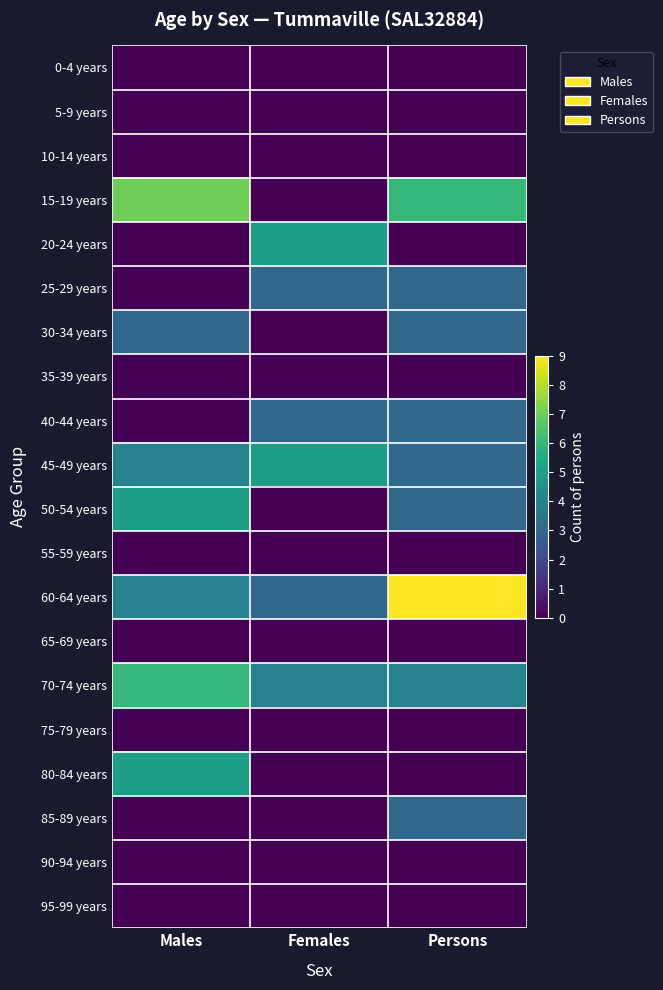

Reading right to left, extract all data points from this chart.

0-4 years: Persons=0	Females=0	Males=0
5-9 years: Persons=0	Females=0	Males=0
10-14 years: Persons=0	Females=0	Males=0
15-19 years: Persons=6	Females=0	Males=7
20-24 years: Persons=0	Females=5	Males=0
25-29 years: Persons=3	Females=3	Males=0
30-34 years: Persons=3	Females=0	Males=3
35-39 years: Persons=0	Females=0	Males=0
40-44 years: Persons=3	Females=3	Males=0
45-49 years: Persons=3	Females=5	Males=4
50-54 years: Persons=3	Females=0	Males=5
55-59 years: Persons=0	Females=0	Males=0
60-64 years: Persons=9	Females=3	Males=4
65-69 years: Persons=0	Females=0	Males=0
70-74 years: Persons=4	Females=4	Males=6
75-79 years: Persons=0	Females=0	Males=0
80-84 years: Persons=0	Females=0	Males=5
85-89 years: Persons=3	Females=0	Males=0
90-94 years: Persons=0	Females=0	Males=0
95-99 years: Persons=0	Females=0	Males=0